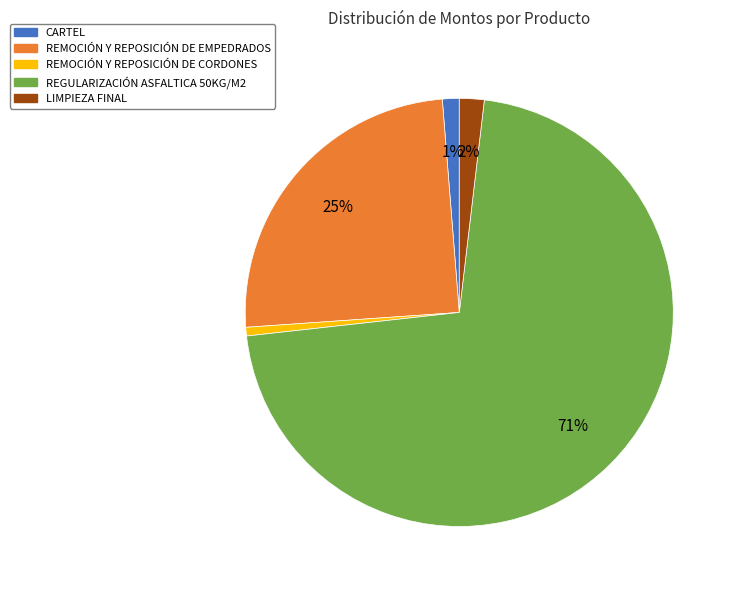

The CARTEL slice represents 16% of the pie. True or false?

False